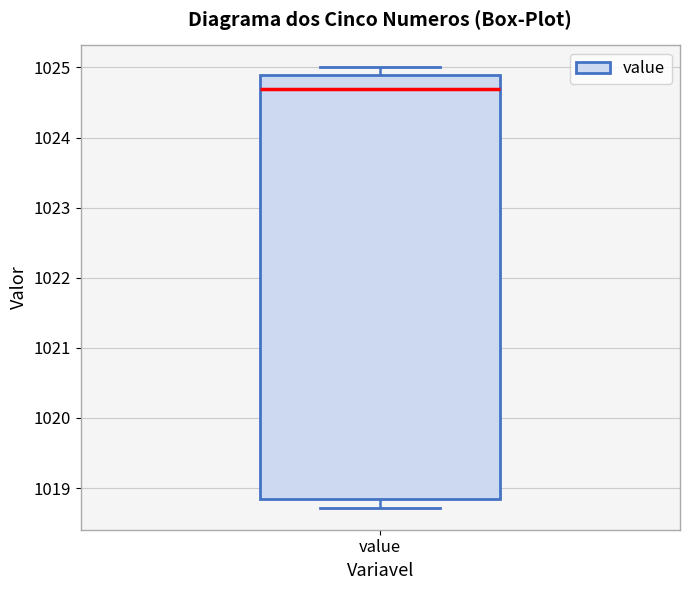

Transcribe this box plot: give where the median line is, the range the box spans, and where the two whiskers end, as read against the y-axis. The values are not printed on the chart, so give them approximately, as read against the axis.

median 1024.7, box 1018.8 to 1024.9, whiskers 1018.7 to 1025.0